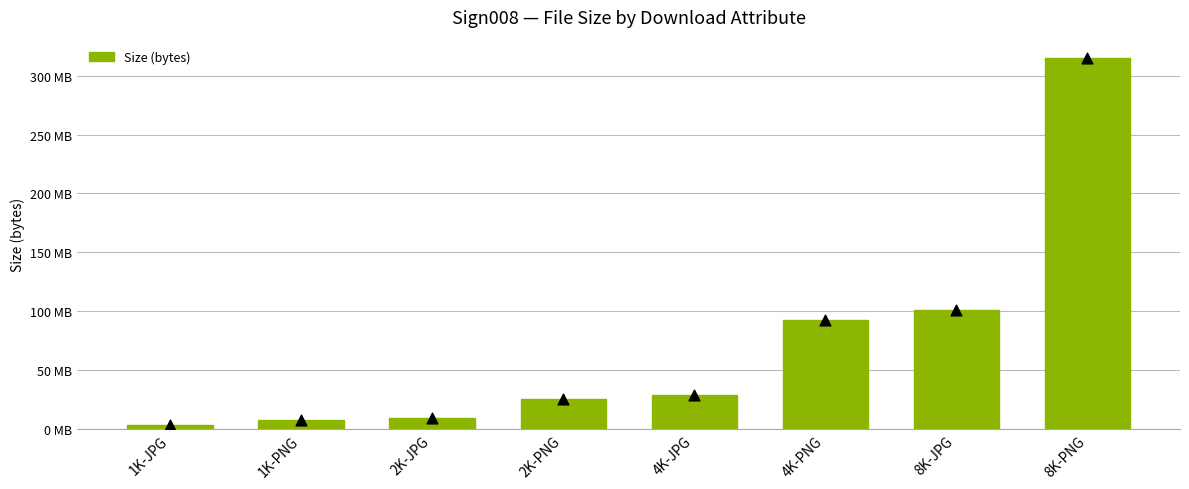

What is the change in value from 1K-PNG to 4K-PNG?

+85170702